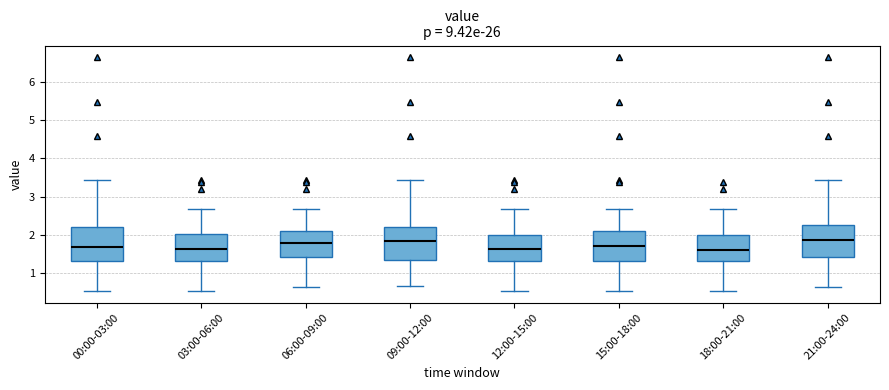

Where does the lower whisker of the box for 12:00-15:00 end on the y-axis? The values are not printed on the chart, so give them approximately, as read against the axis.

0.5